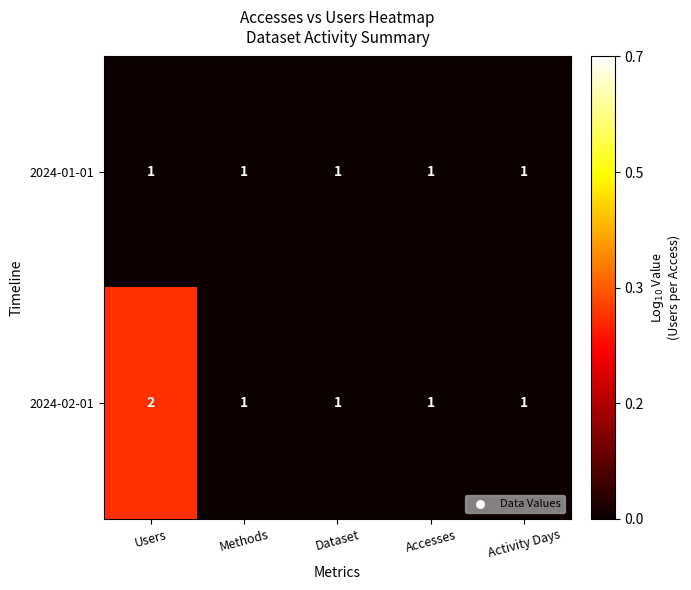

Which series has the widest spread of values?

2024-02-01